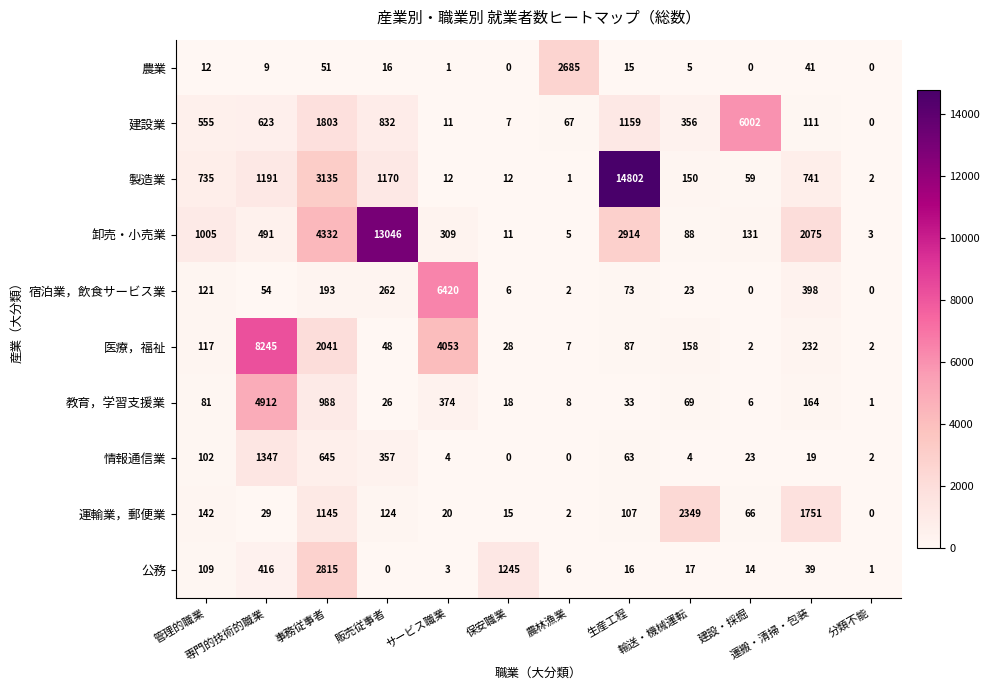

Which series has the largest range (max minus min)?

製造業